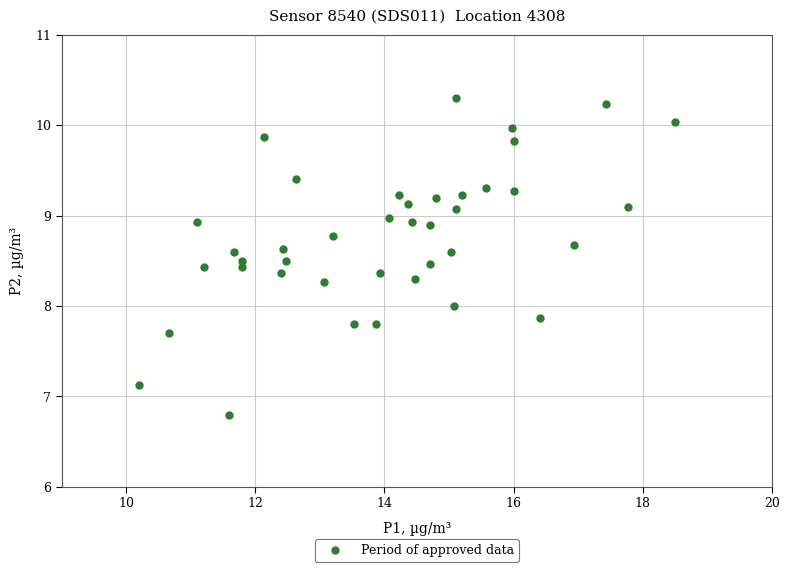

What is the range of X values (max minus min)?

8.3